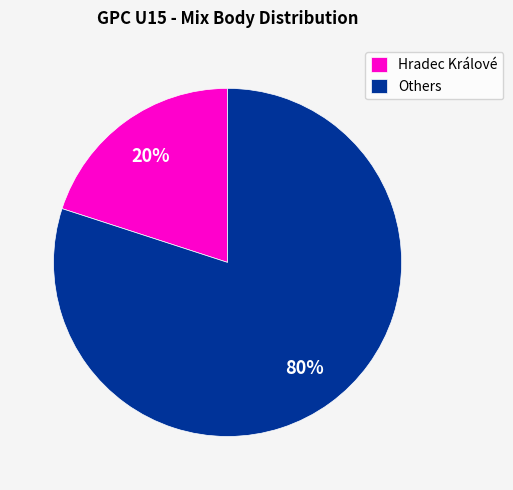

To the nearest percent, what portion does Hradec Králové represent?

20%